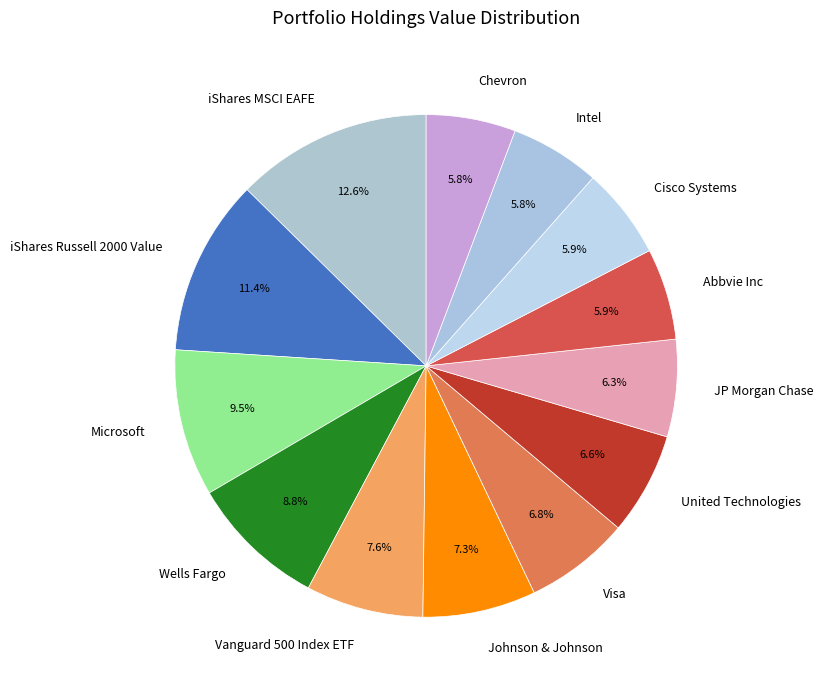

What percentage is NOT represented by Abbvie Inc?

94.1%